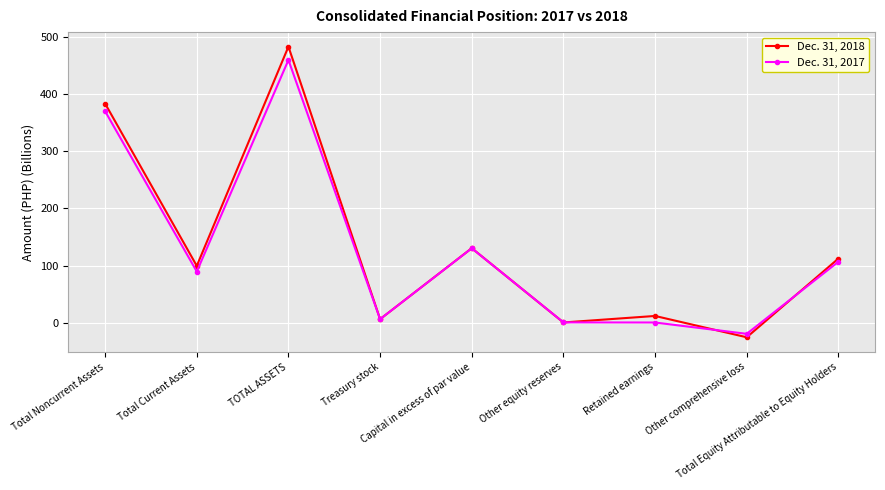

What is the value of the Dec. 31, 2018 point at the 1st from the left?

383.2